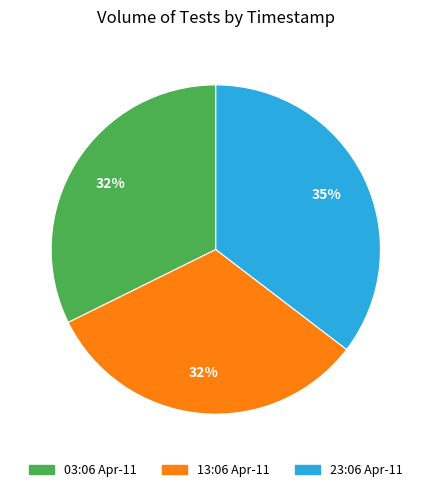

Which has a higher value, 03:06 Apr-11 or 23:06 Apr-11?

23:06 Apr-11